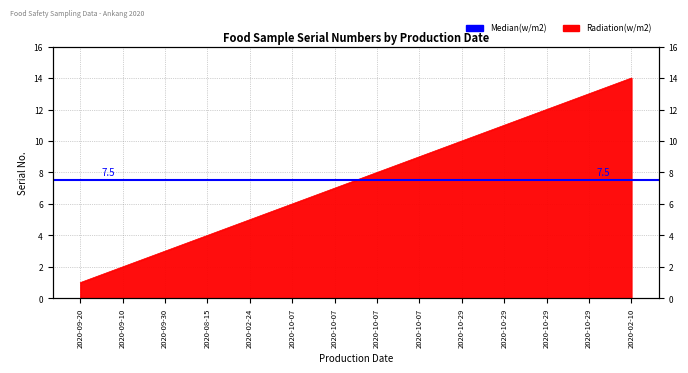

How many lines are shown in the chart?

1